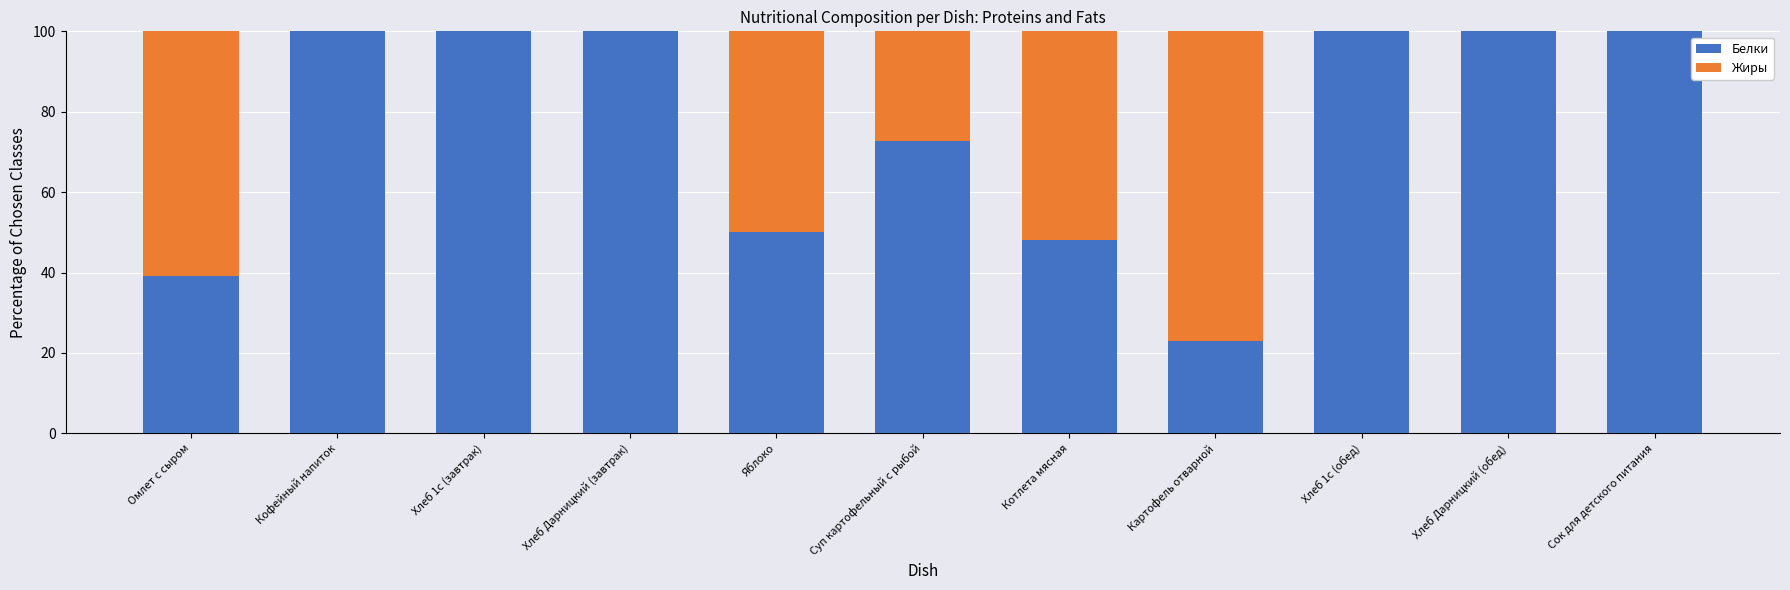

Is it true that Белки equals 48.0 at Котлета мясная?

True